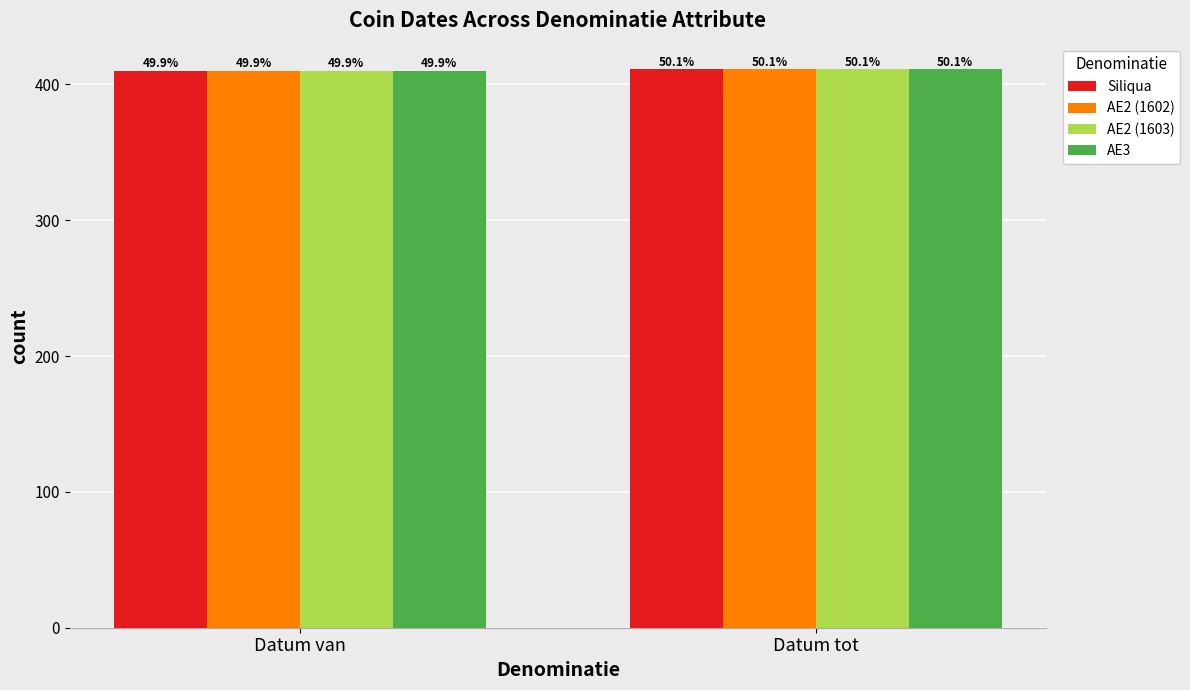

What are all the series names shown in the legend?

Siliqua, AE2 (1602), AE2 (1603), AE3